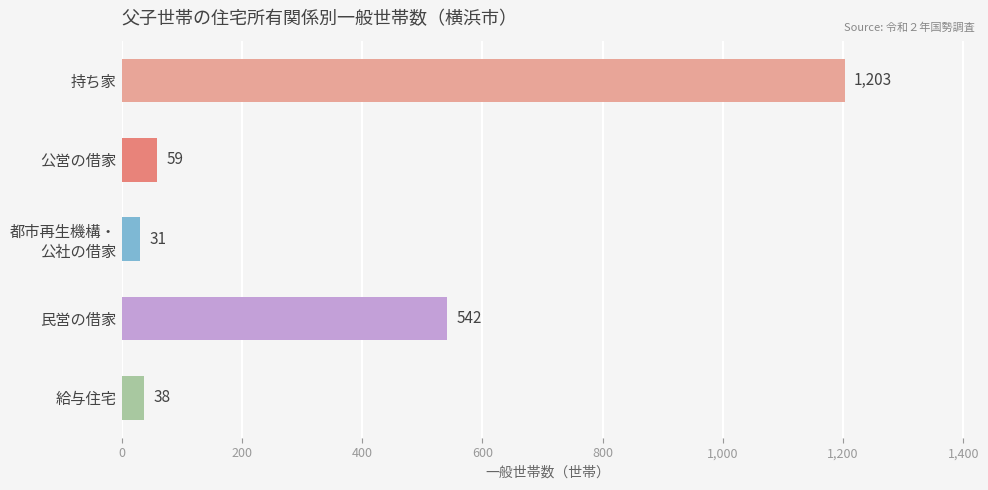

What is the label of the 1st bar from the top?

持ち家